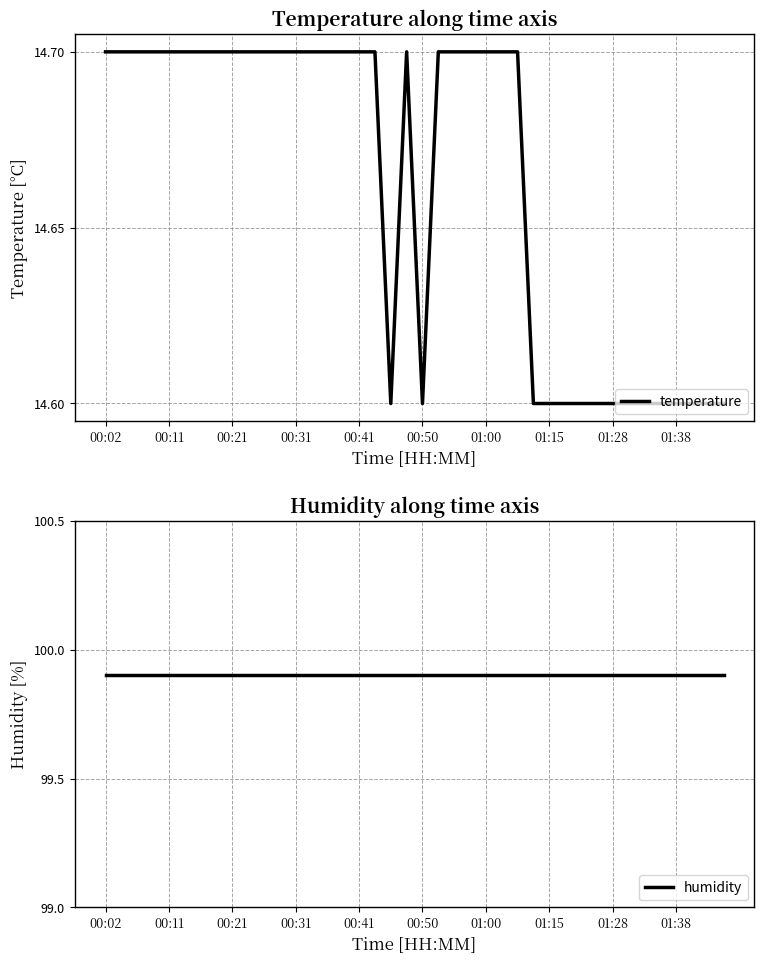

What is the minimum value shown in the chart?

14.6